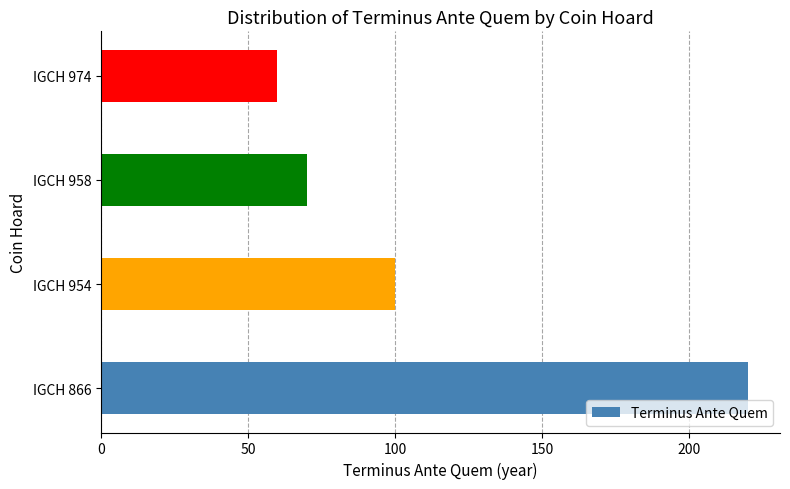

What is the ratio of the value at IGCH 866 to the value at IGCH 958?

3.1